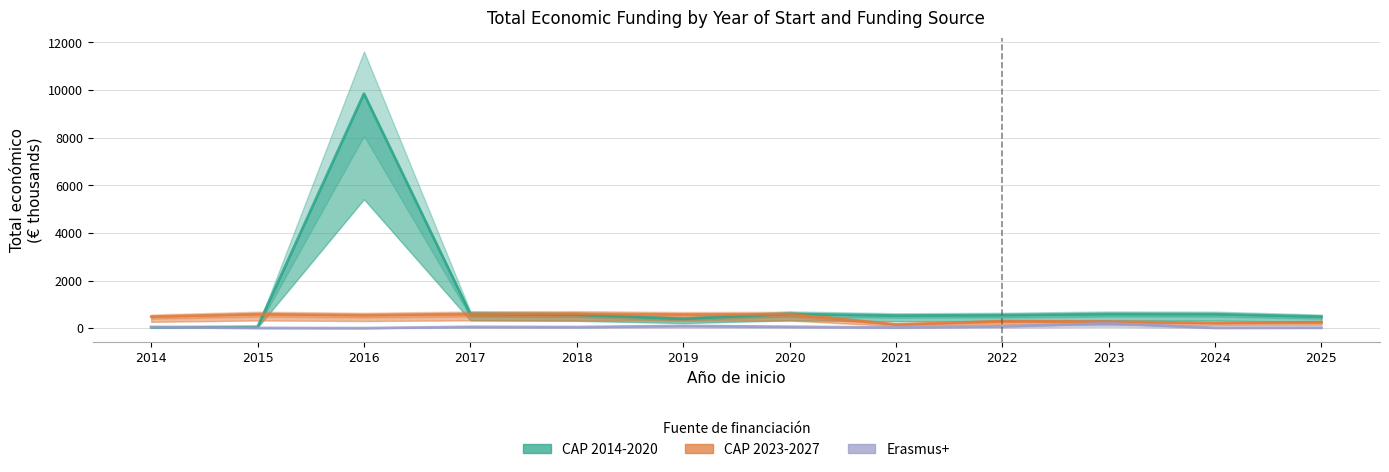

What is the difference between the CAP 2014-2020 values at 2023 and 2021?

63.9